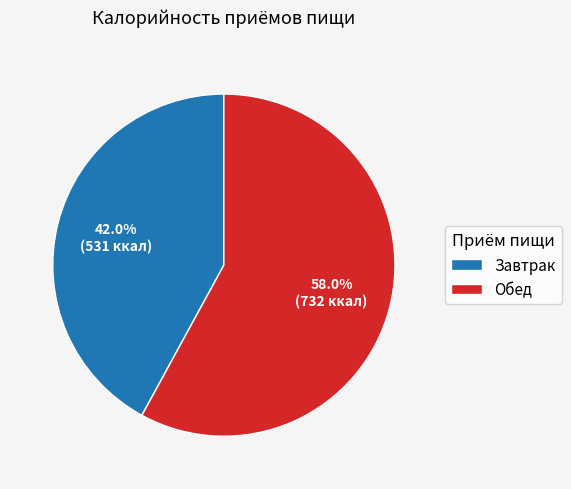

What percentage is the Обед slice, to the nearest percent?

58%